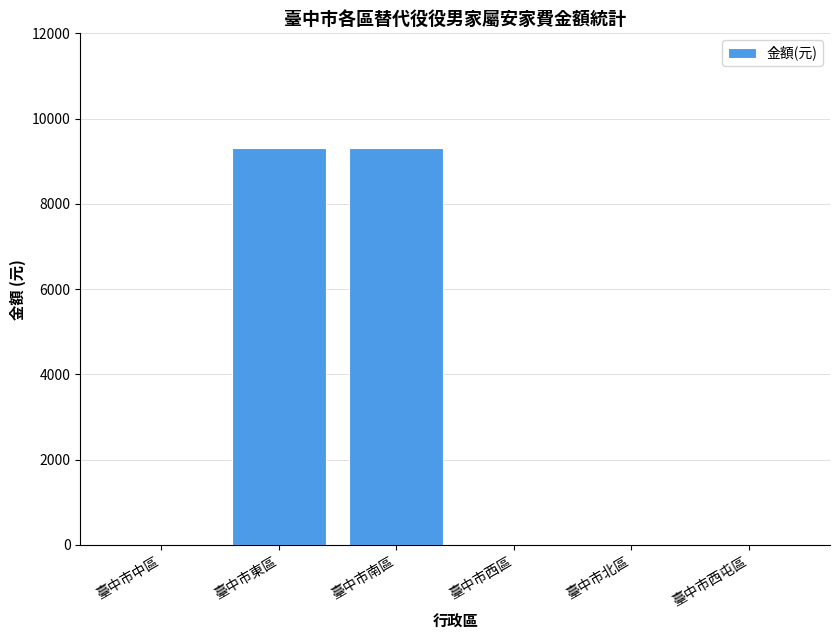

What is the greatest value displayed?

9300